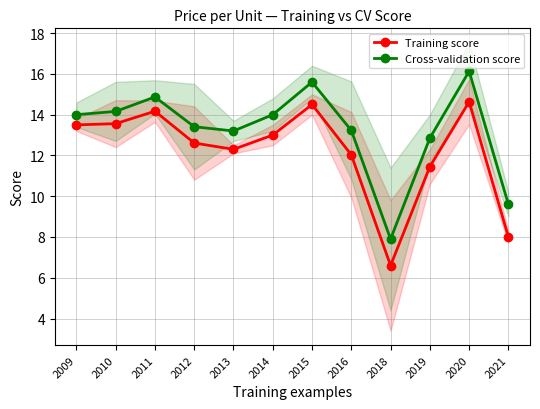

Is it true that Cross-validation score equals 19.0 at 2014?

False